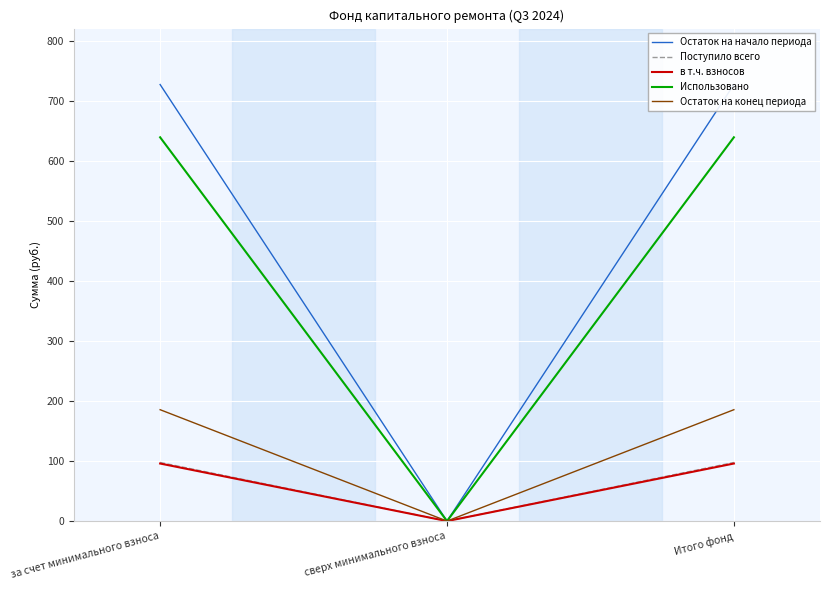

How many lines are shown in the chart?

5